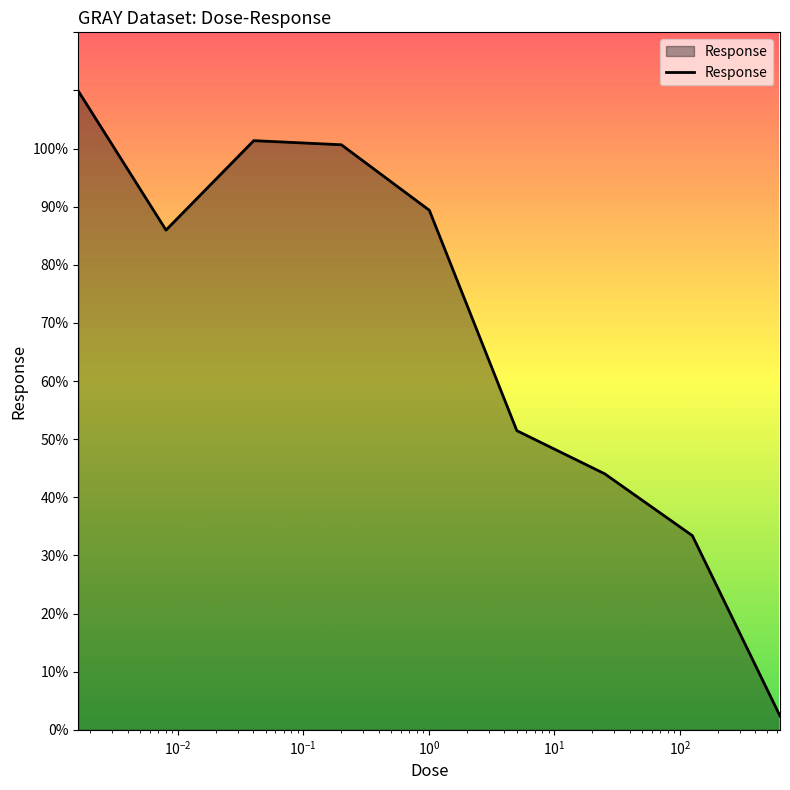

What is the maximum value shown in the chart?

109.9